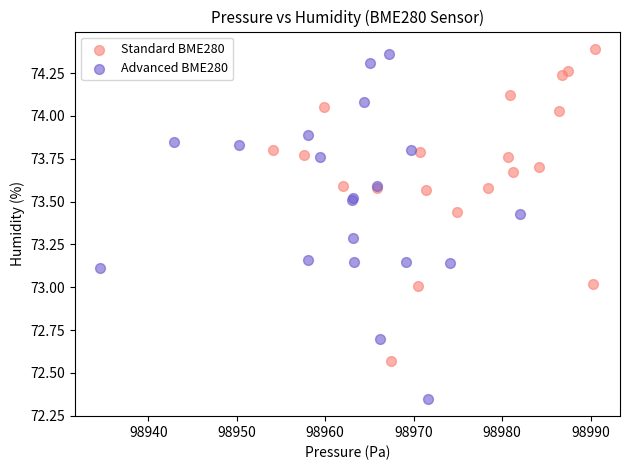

Which series reaches the minimum Y coordinate?

Advanced BME280